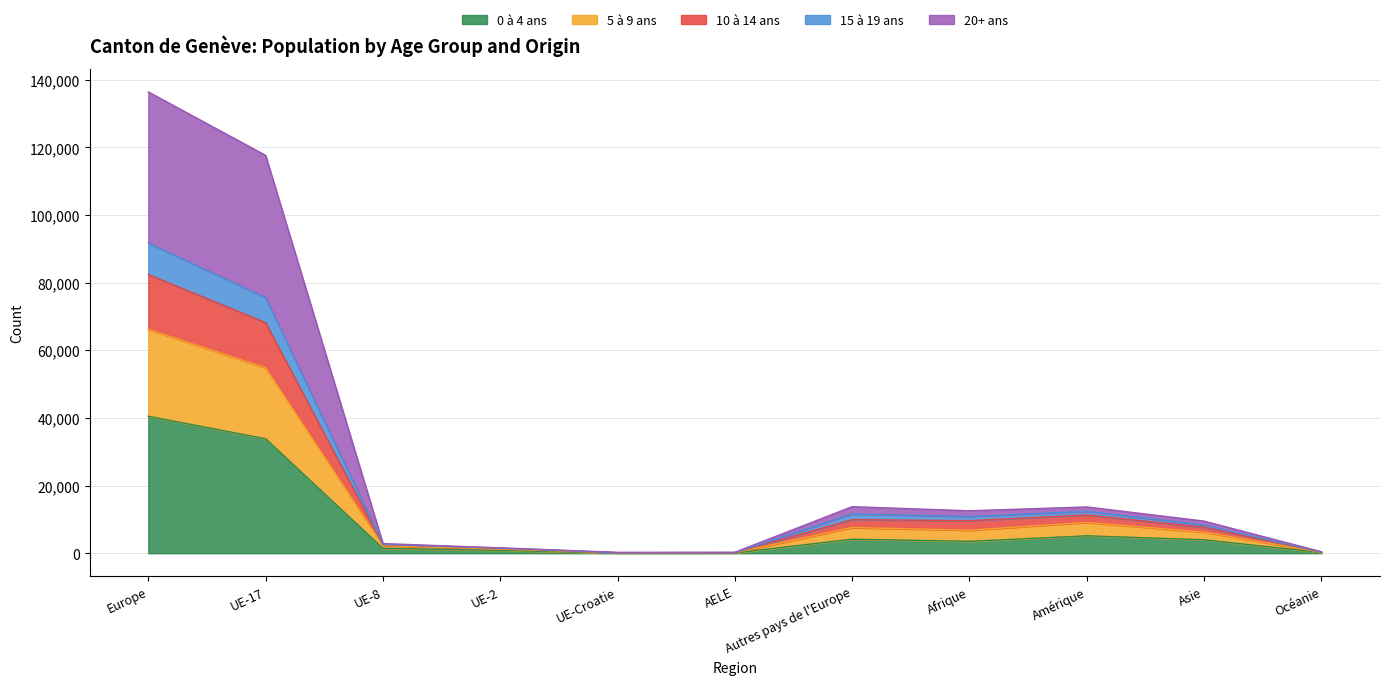

Between UE-17 and Europe, which is larger?

Europe